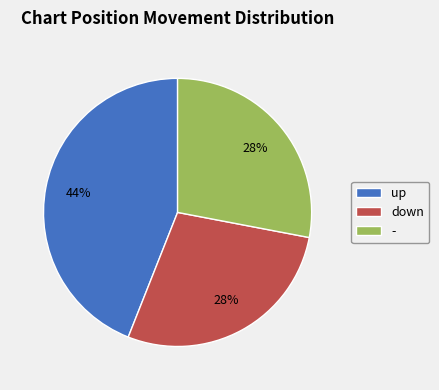

What is the largest slice in the pie chart?

up